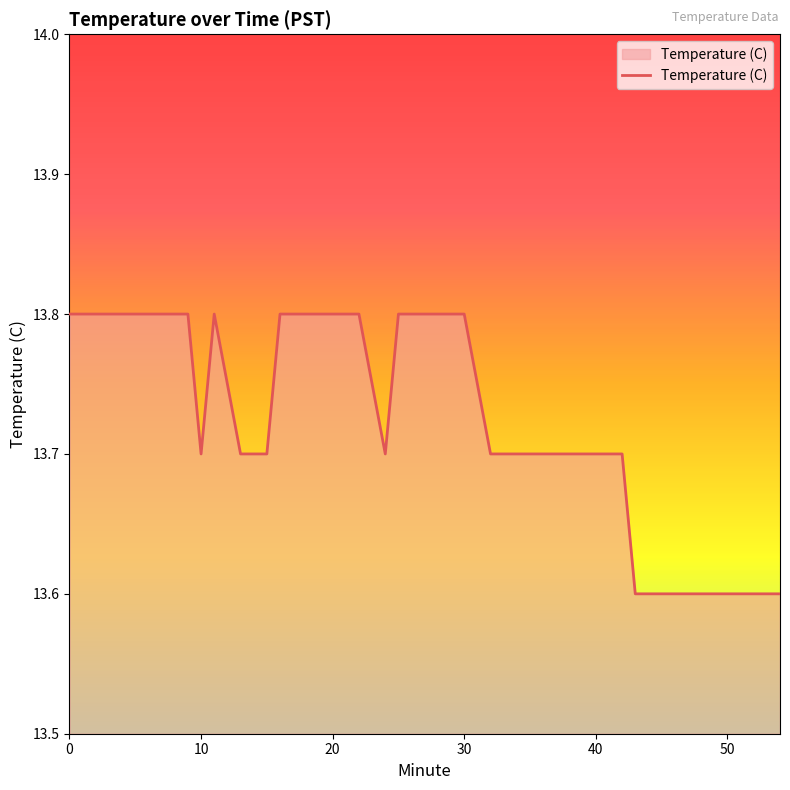

Reading left to right, what are all the values shown in this chart?

13.8	13.8	13.8	13.8	13.8	13.8	13.8	13.7	13.8	13.7	13.7	13.7	13.8	13.8	13.8	13.8	13.8	13.7	13.8	13.8	13.8	13.8	13.8	13.7	13.7	13.7	13.7	13.7	13.7	13.7	13.7	13.6	13.6	13.6	13.6	13.6	13.6	13.6	13.6	13.6